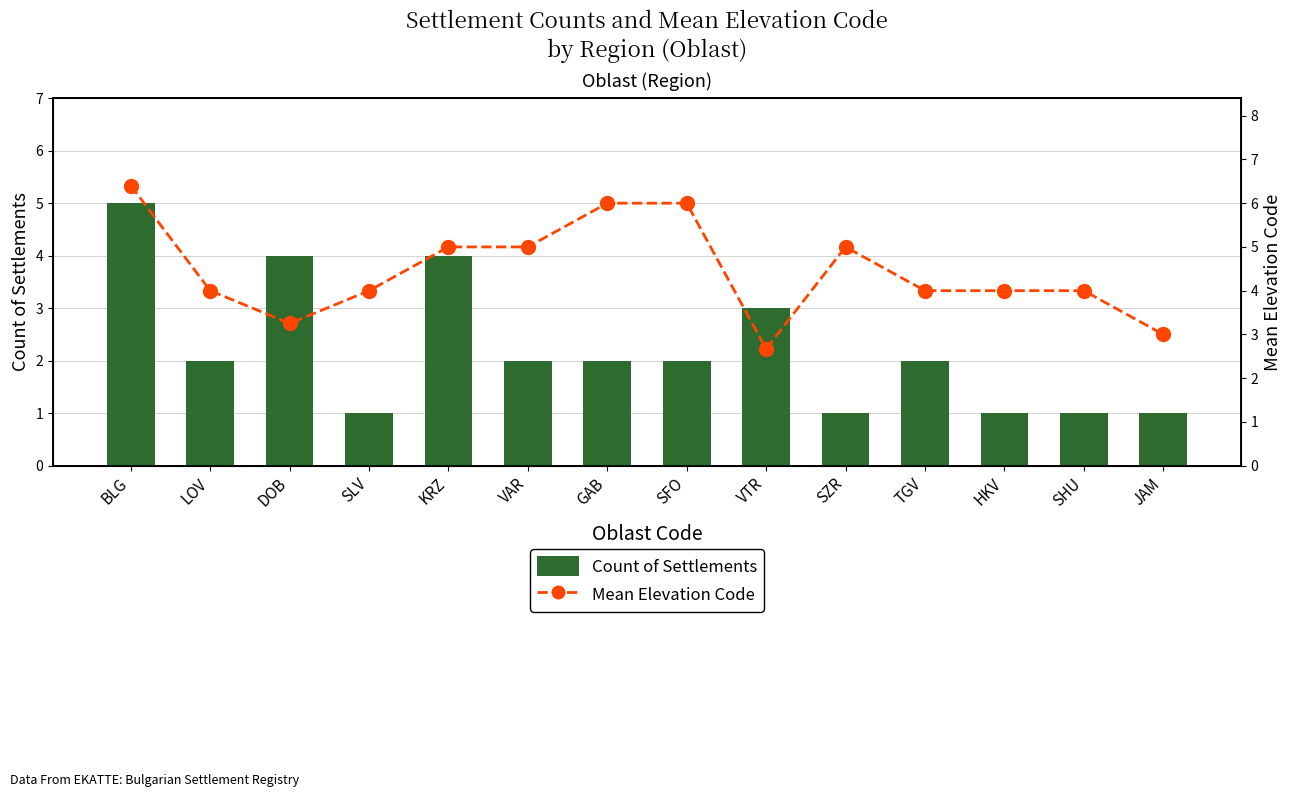

What is the label of the 4th bar from the right?

TGV